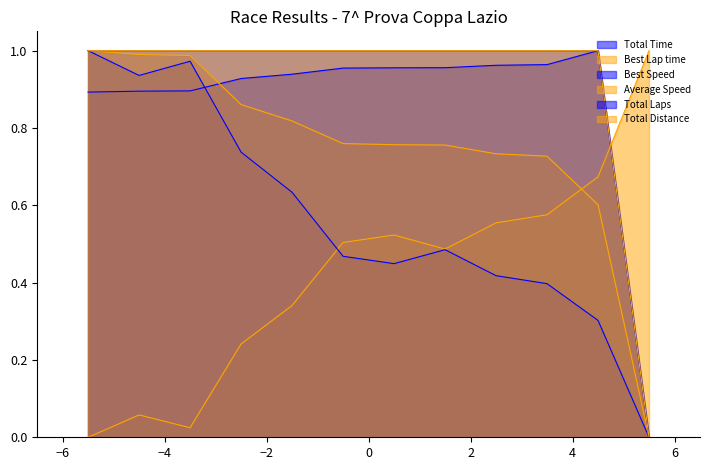

How many values in the Total Distance series are below 1?

1